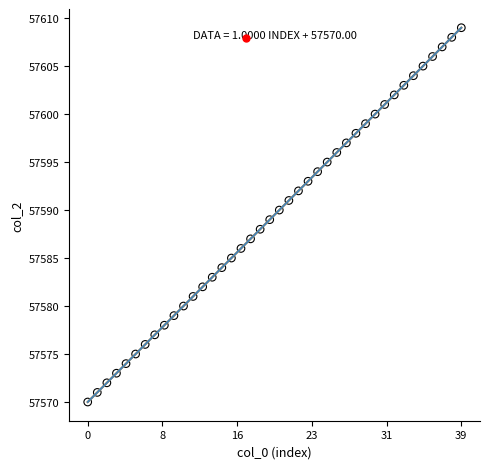

What is the range of Y values (max minus min)?

39